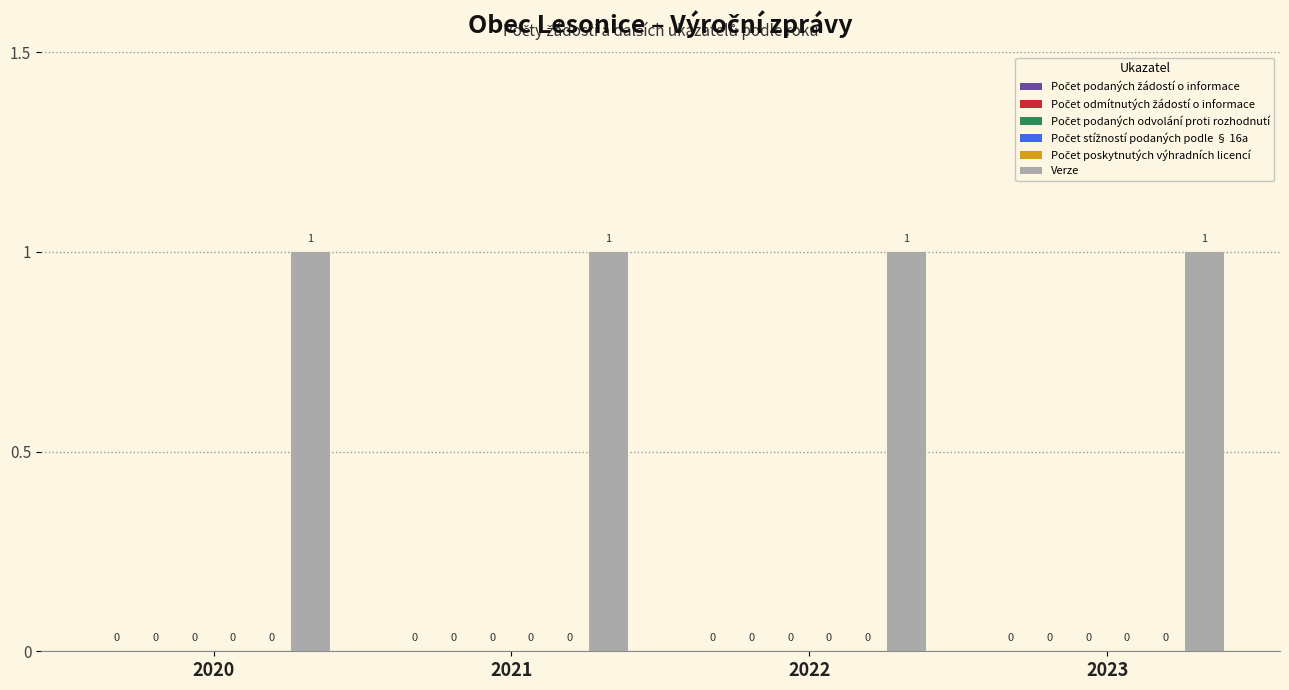

At which label does Počet podaných odvolání proti rozhodnutí reach its peak?

2020